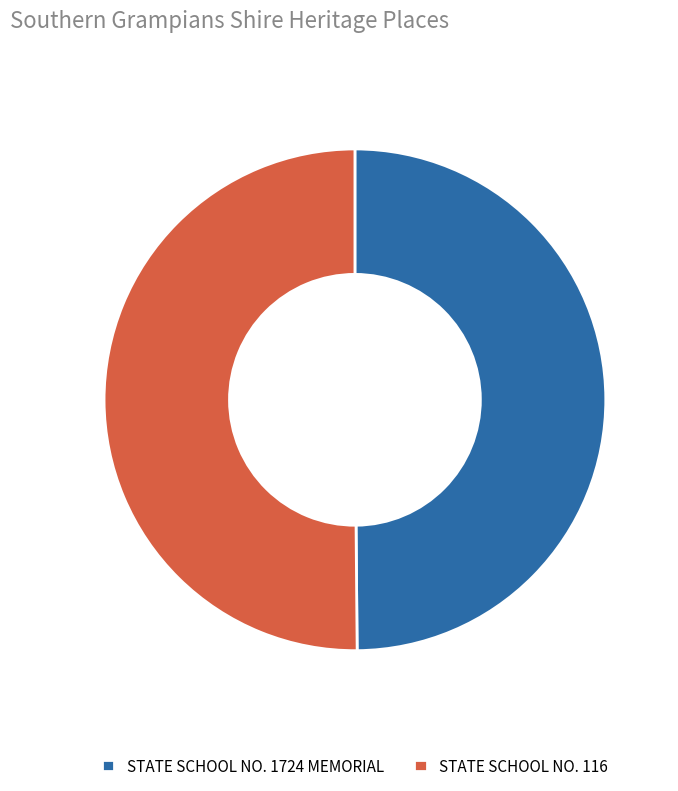

Combined, do STATE SCHOOL NO. 1724 MEMORIAL and STATE SCHOOL NO. 116 account for over 50%?

Yes